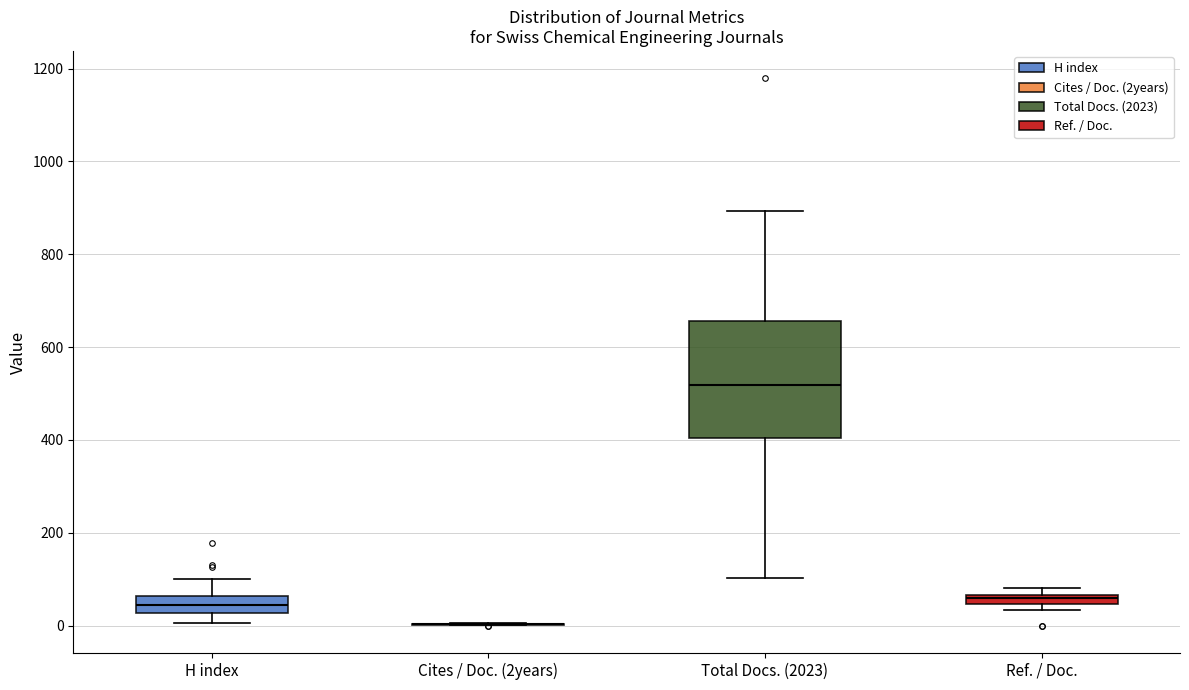

Where is the lower edge of the box for Ref. / Doc. on the y-axis? The values are not printed on the chart, so give them approximately, as read against the axis.

40